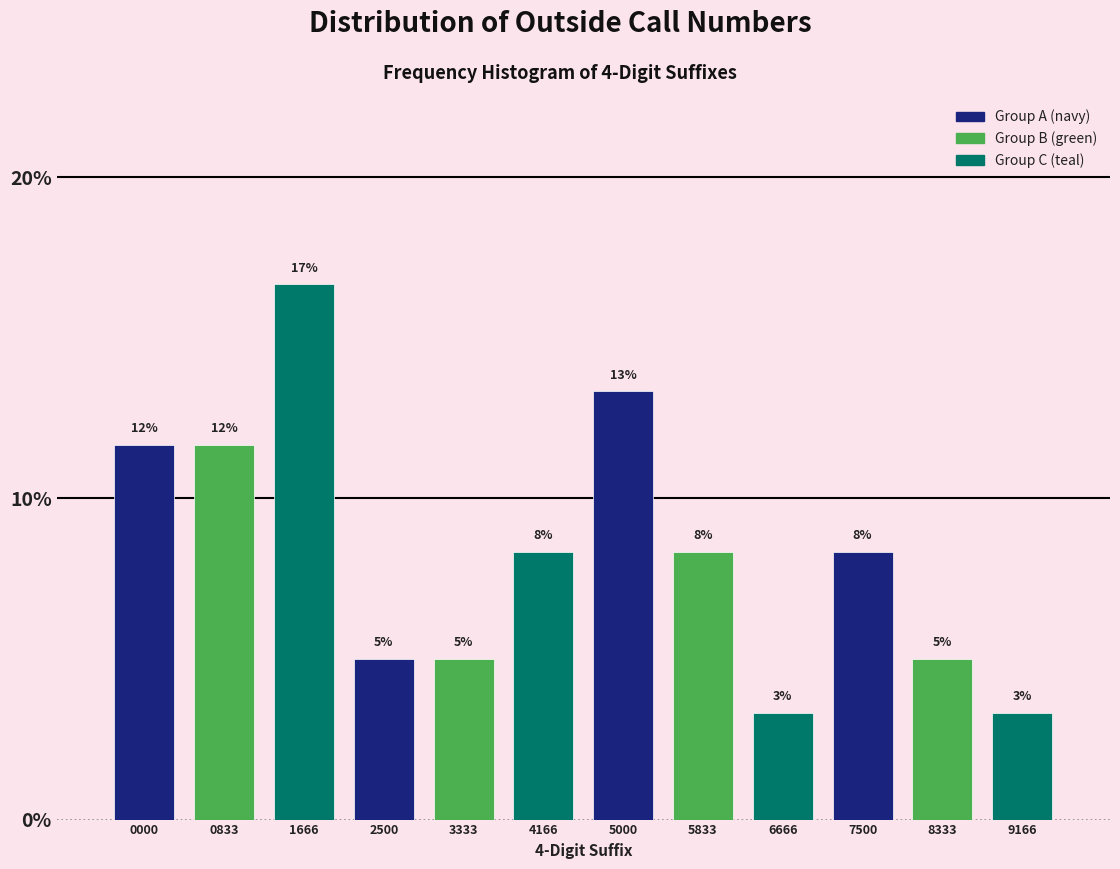

How many bars are there in total?

12